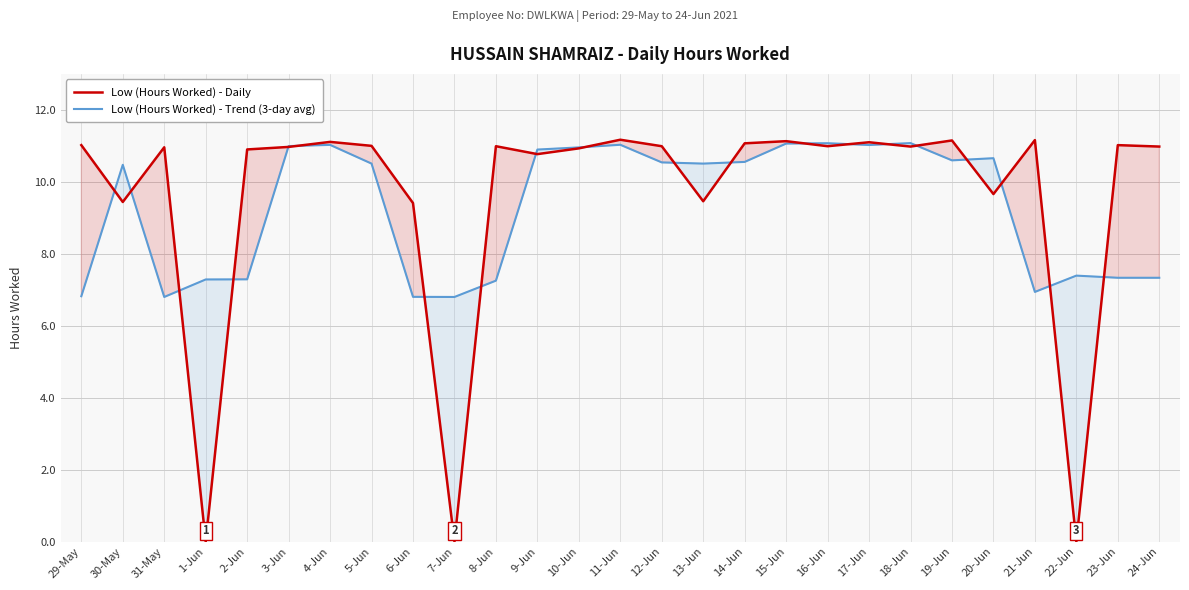

What is the difference between the Low (Hours Worked) - Trend (3-day avg) values at 1-Jun and 19-Jun?

3.3